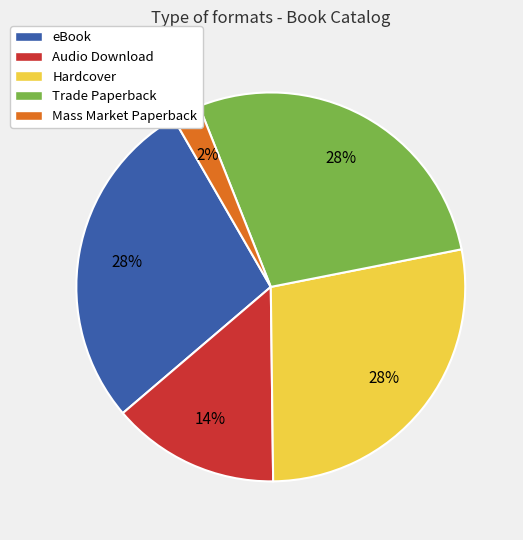

To the nearest percent, what is the combined percentage of Mass Market Paperback and Hardcover?

30%